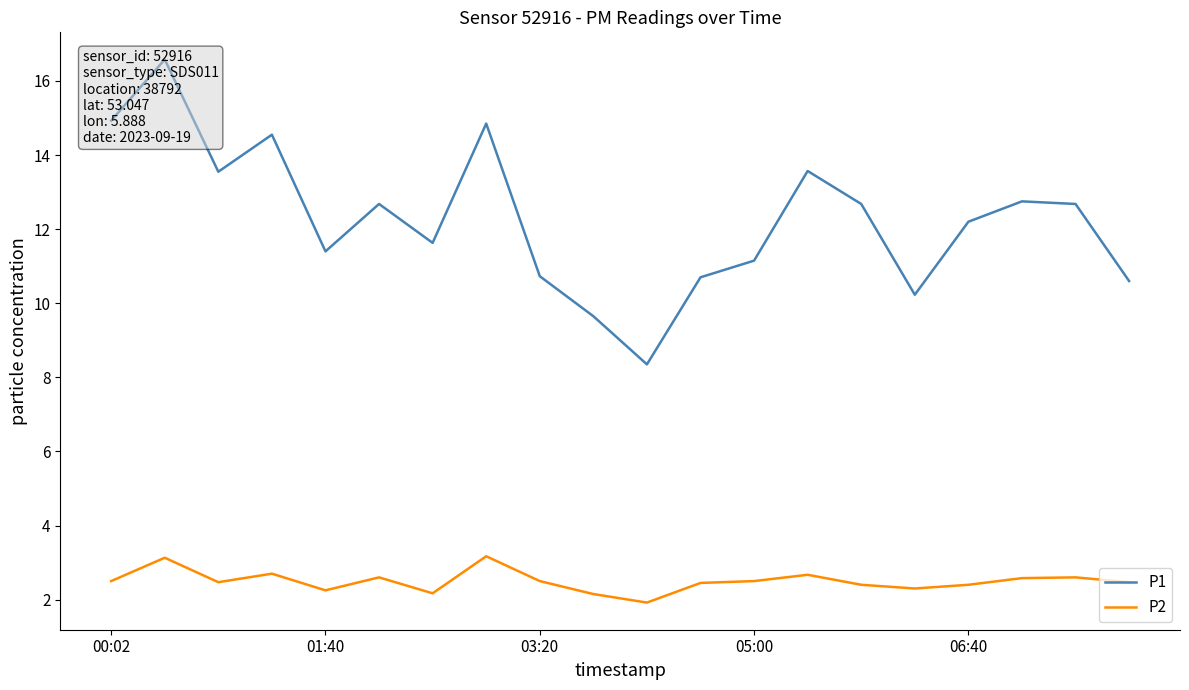

Between 17 and 15, which is larger?

17